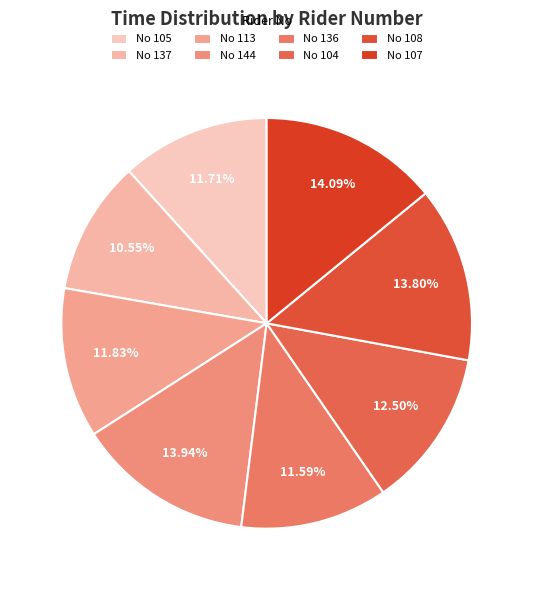

To the nearest percent, what is the difference between the largest and smallest slice percentages?

4%